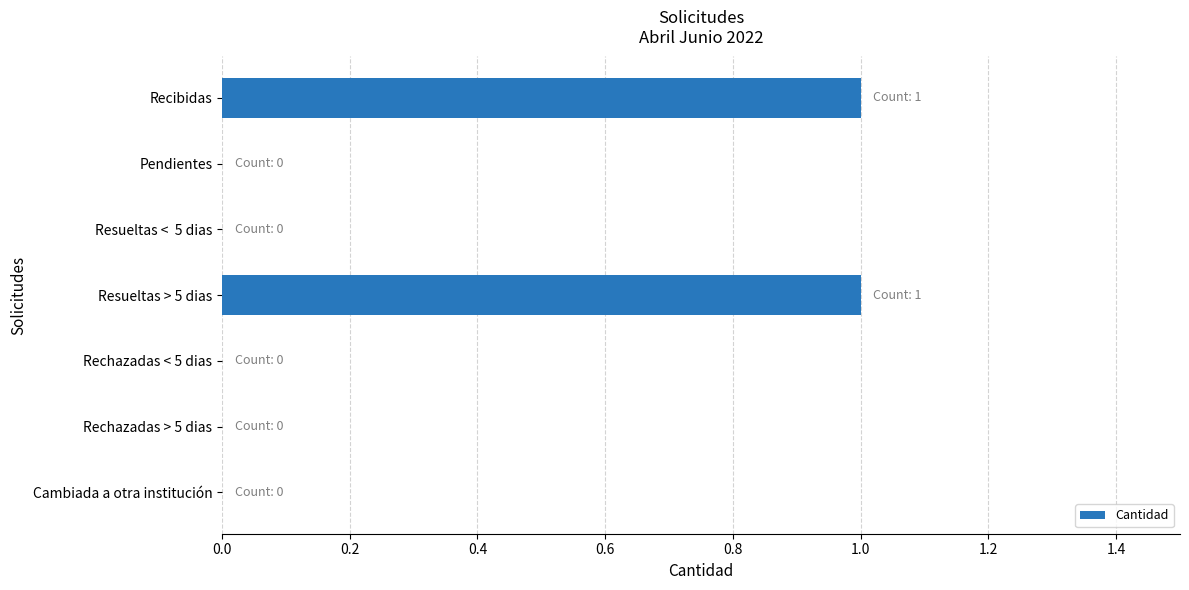

Which has a higher value, Resueltas <  5 dias or Recibidas?

Recibidas